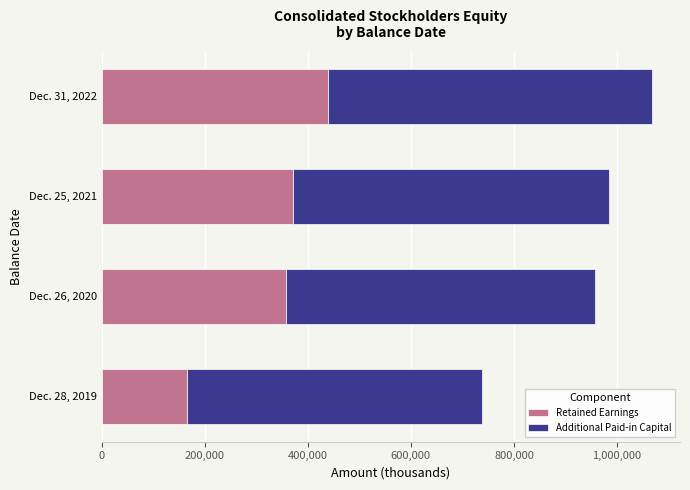

Read the Retained Earnings value at Dec. 25, 2021.

371858